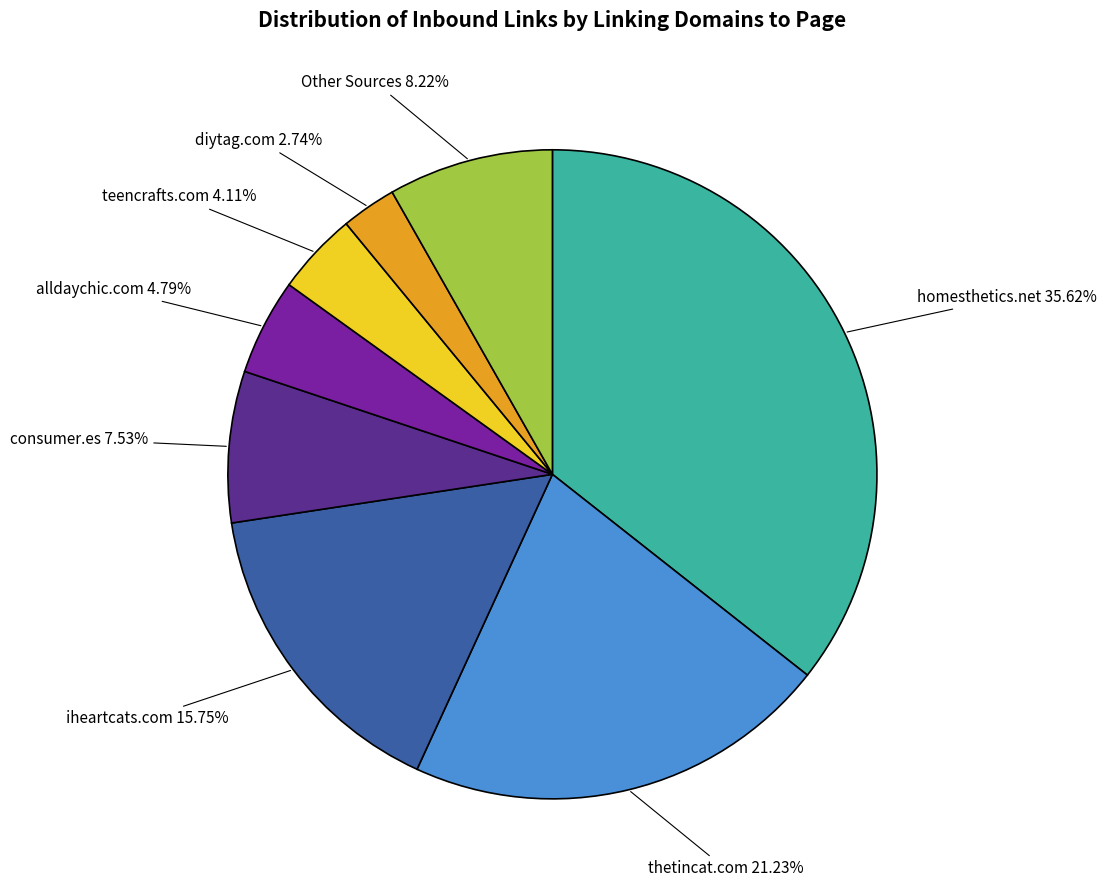

Which category has the biggest portion of the pie?

homesthetics.net